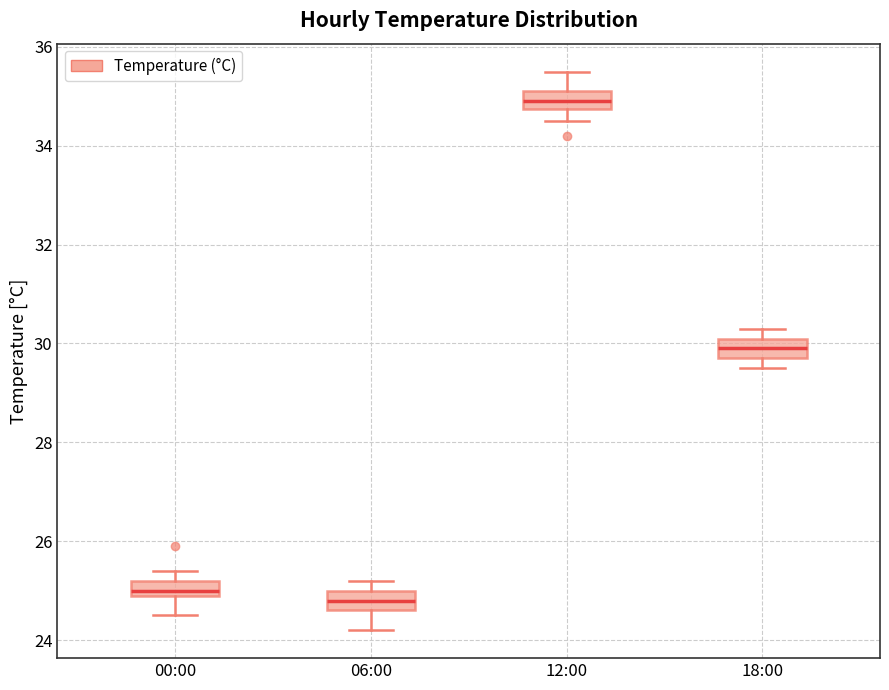

Reading left to right, transcribe this box plot: for each box, give where its median line is, the range the box spans, and where its two whiskers end, as read against the y-axis. The values are not printed on the chart, so give them approximately, as read against the axis.

00:00: median 25.0 (just above the box's lower edge), box 25.0 to 25.2, whiskers 24.6 to 25.4
06:00: median 24.8, box 24.6 to 25.0, whiskers 24.2 to 25.2
12:00: median 35.0, box 34.8 to 35.2, whiskers 34.6 to 35.6
18:00: median 30.0, box 29.8 to 30.2, whiskers 29.6 to 30.4